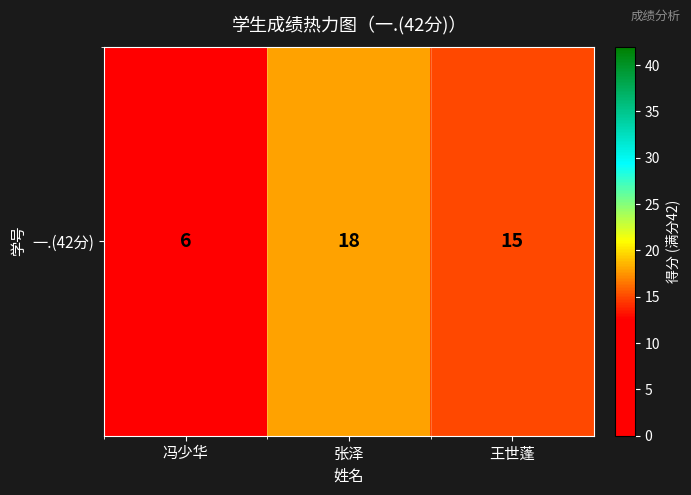

What is the change in value from 冯少华 to 张泽?

+12